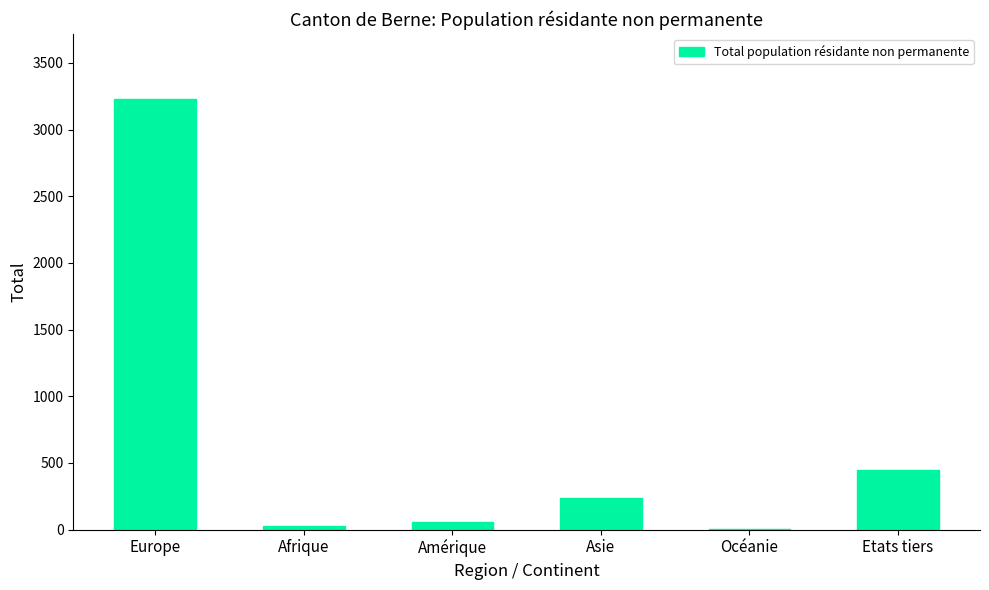

What is the average value?

668